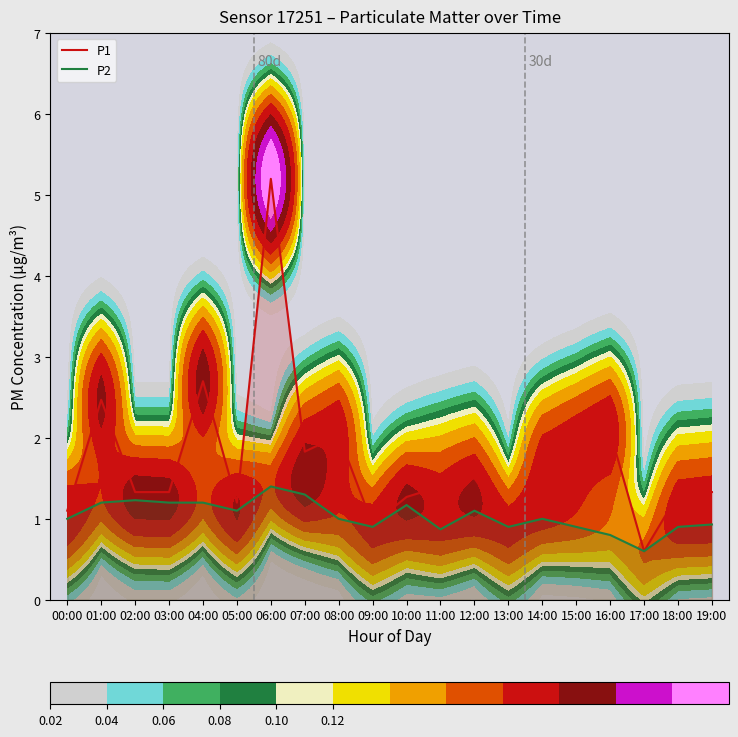

True or false: P2 and P1 cross at least once.

False